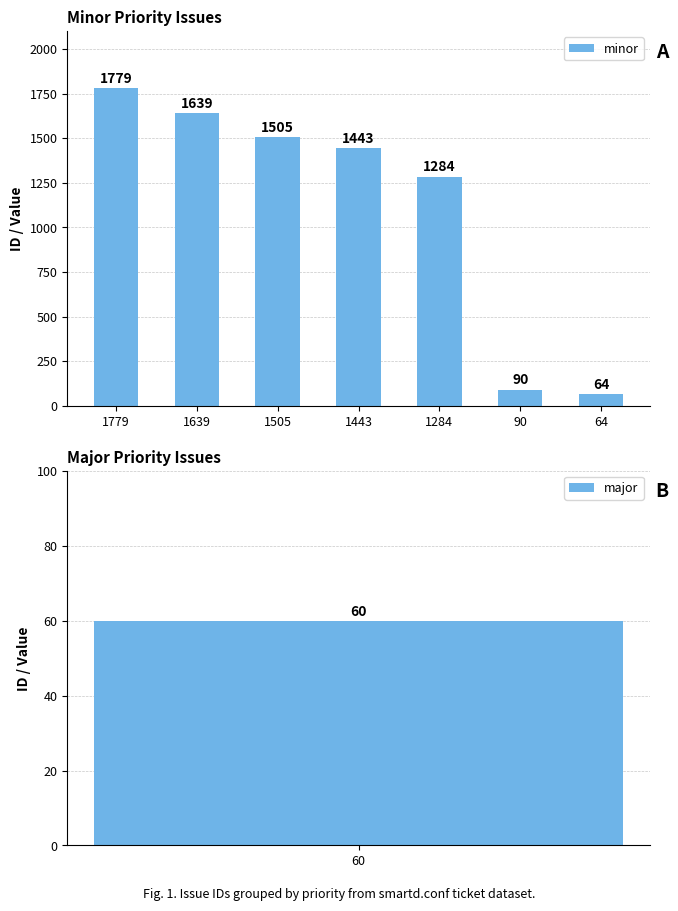

What value does the data have at 64, to the nearest 50?

50